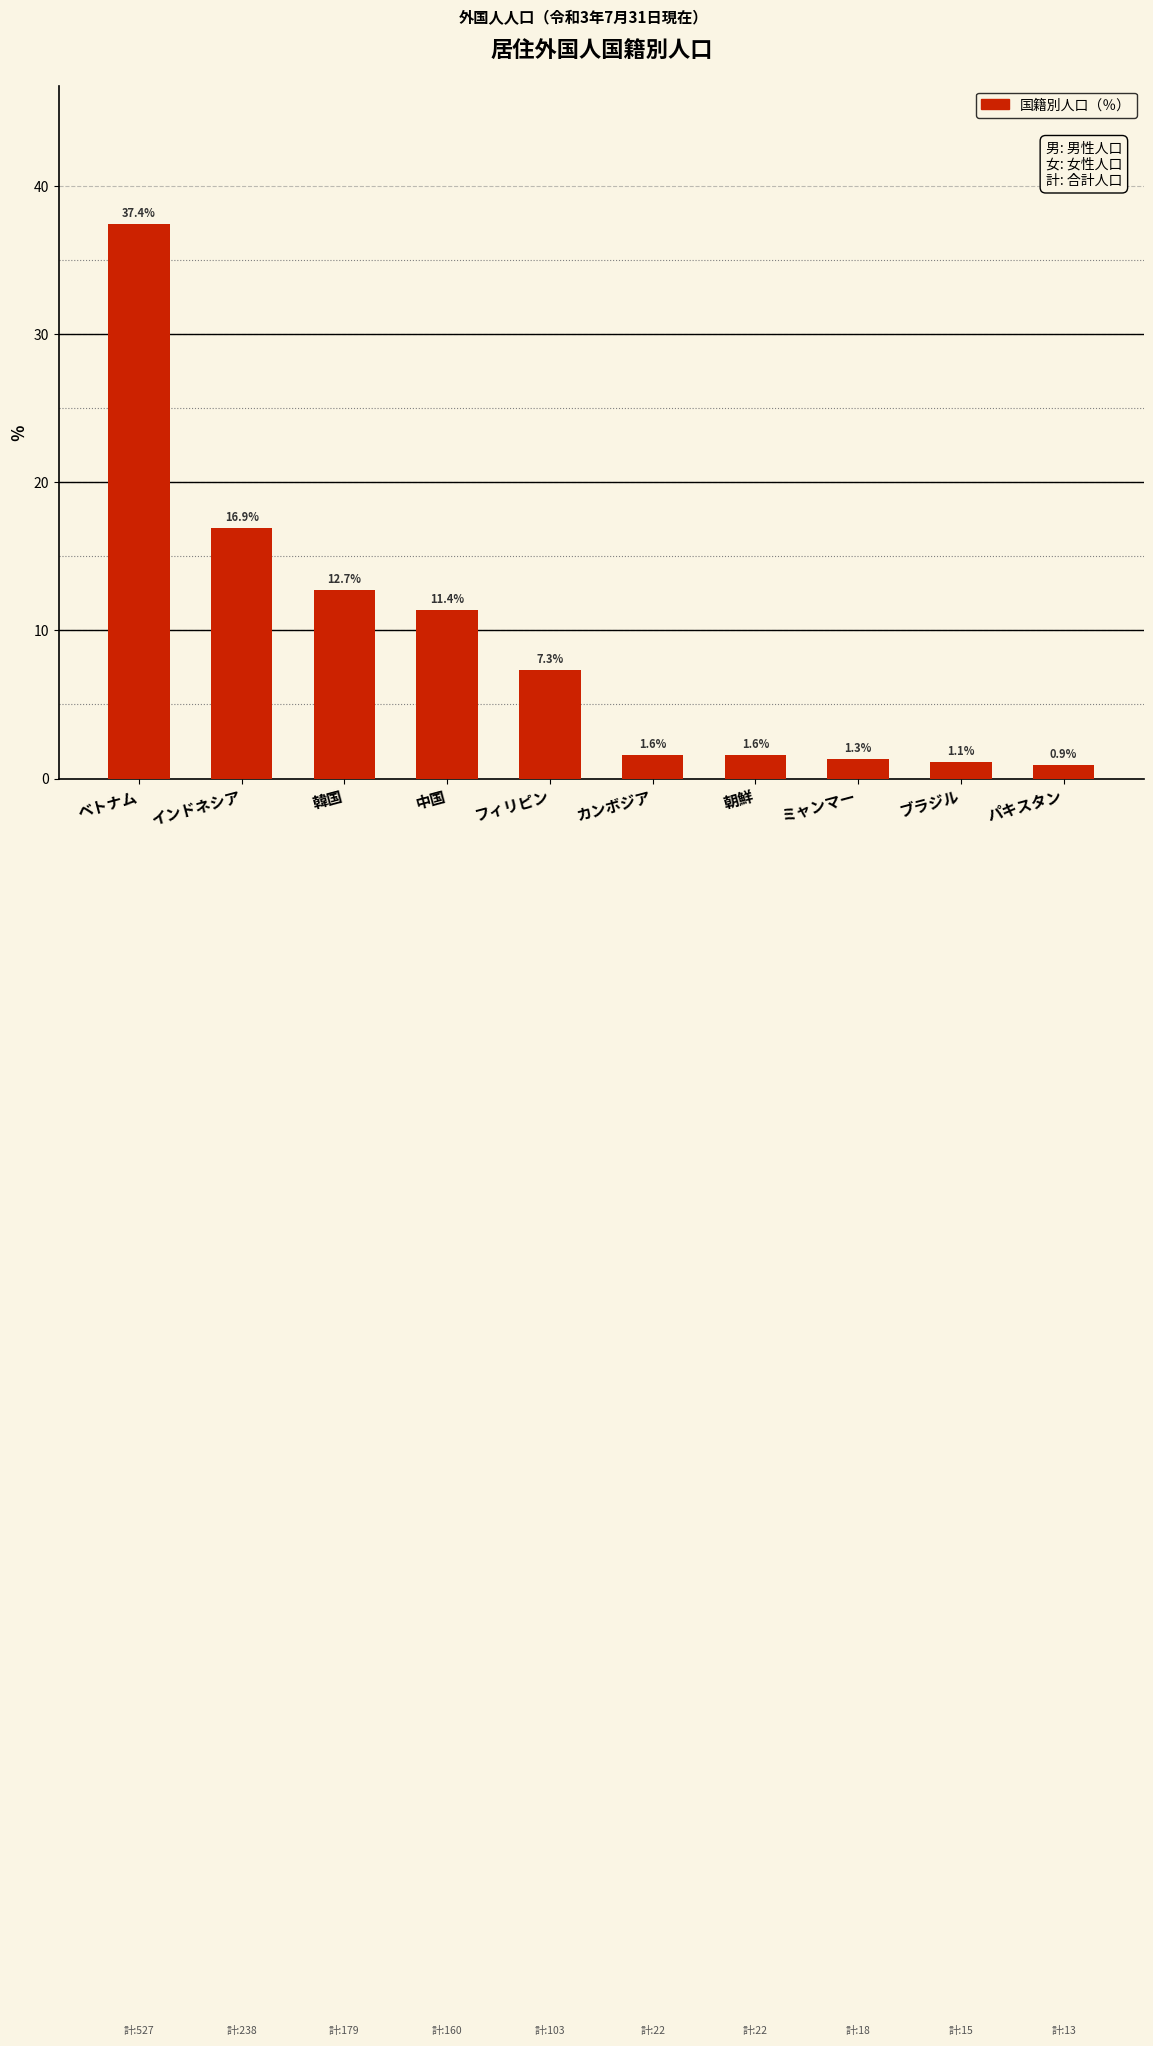

What is the label of the 1st bar from the right?

パキスタン